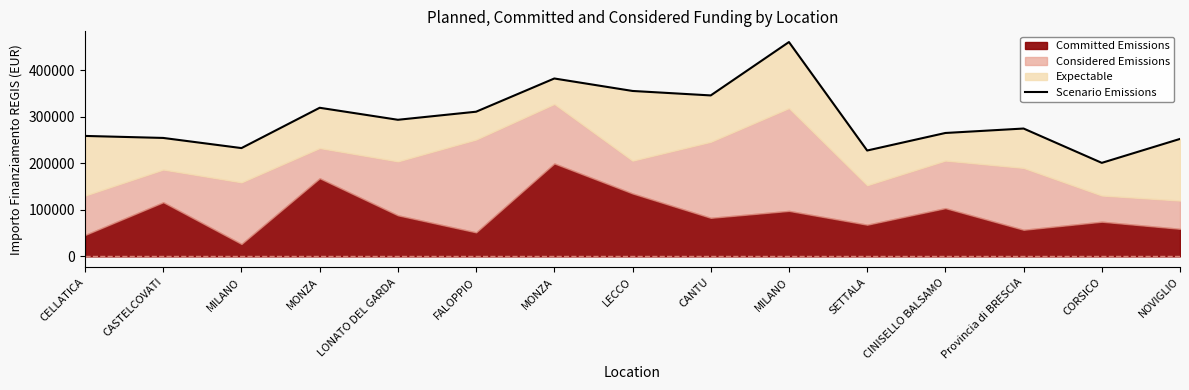

Reading left to right, transcribe all the data shown in this chart.

258615.9	254289.2	232505.7	319059.5	293269.9	310605.6	381924.6	355159.0	345580.2	460152.4	227288.3	264941.4	274480.5	200788.5	252196.4